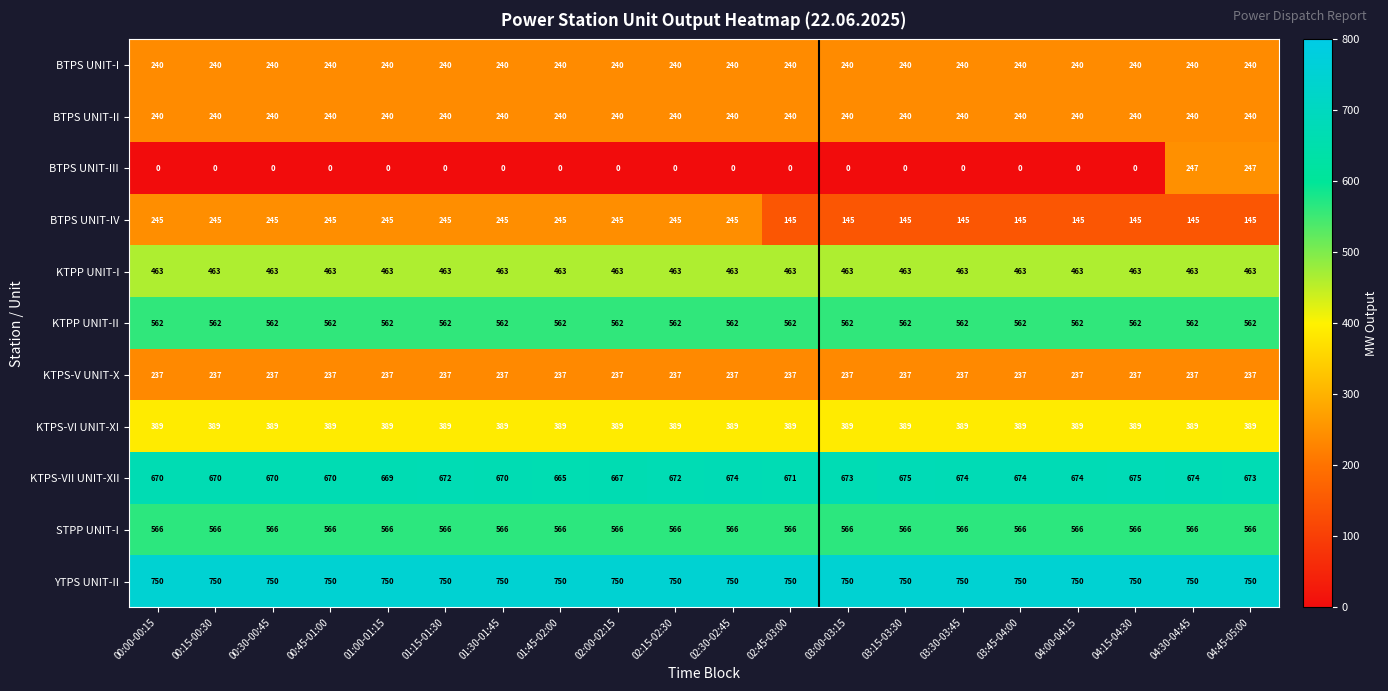

True or false: KTPS-VI UNIT-XI has a value of 512 at 02:15-02:30.

False